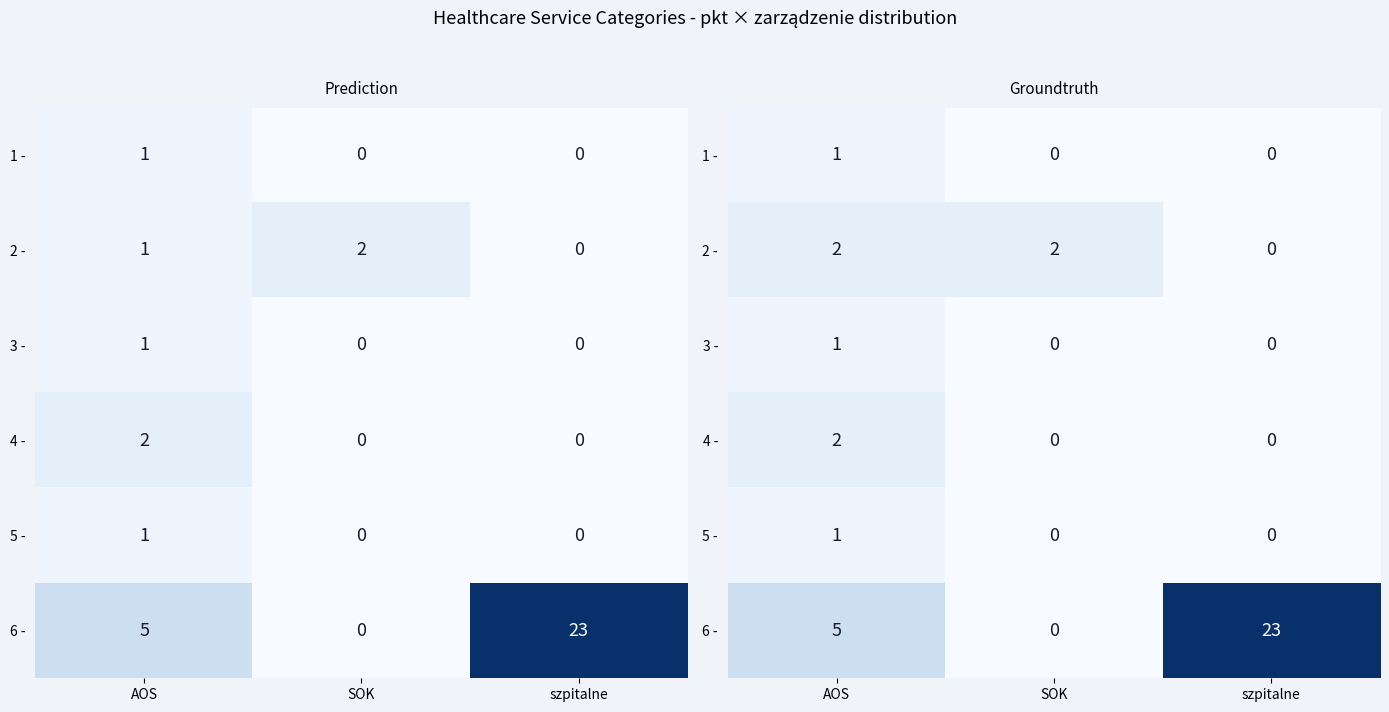

The value of 1 - at szpitalne is 0. True or false?

True